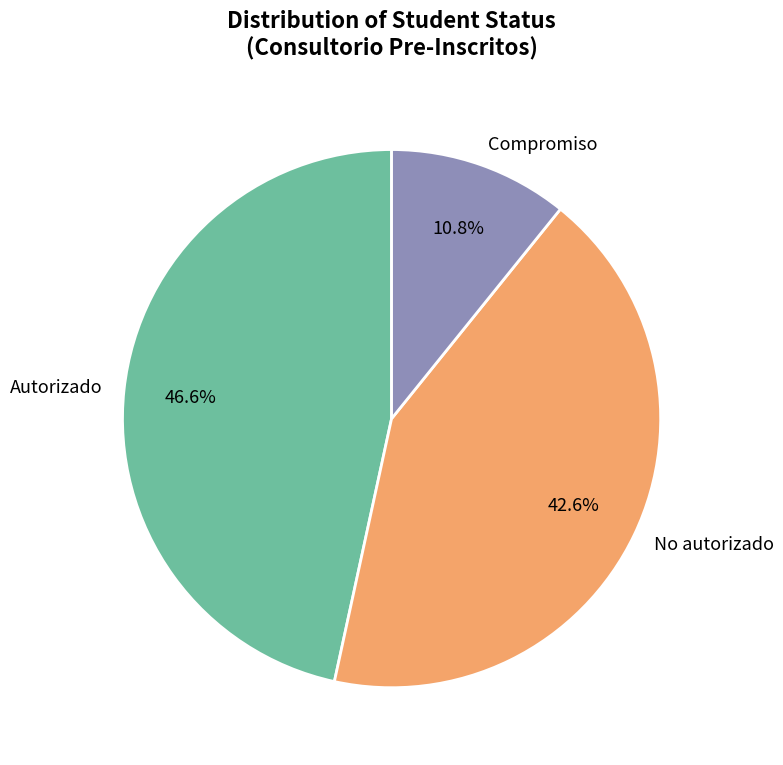

What percentage is the No autorizado slice, to the nearest percent?

43%